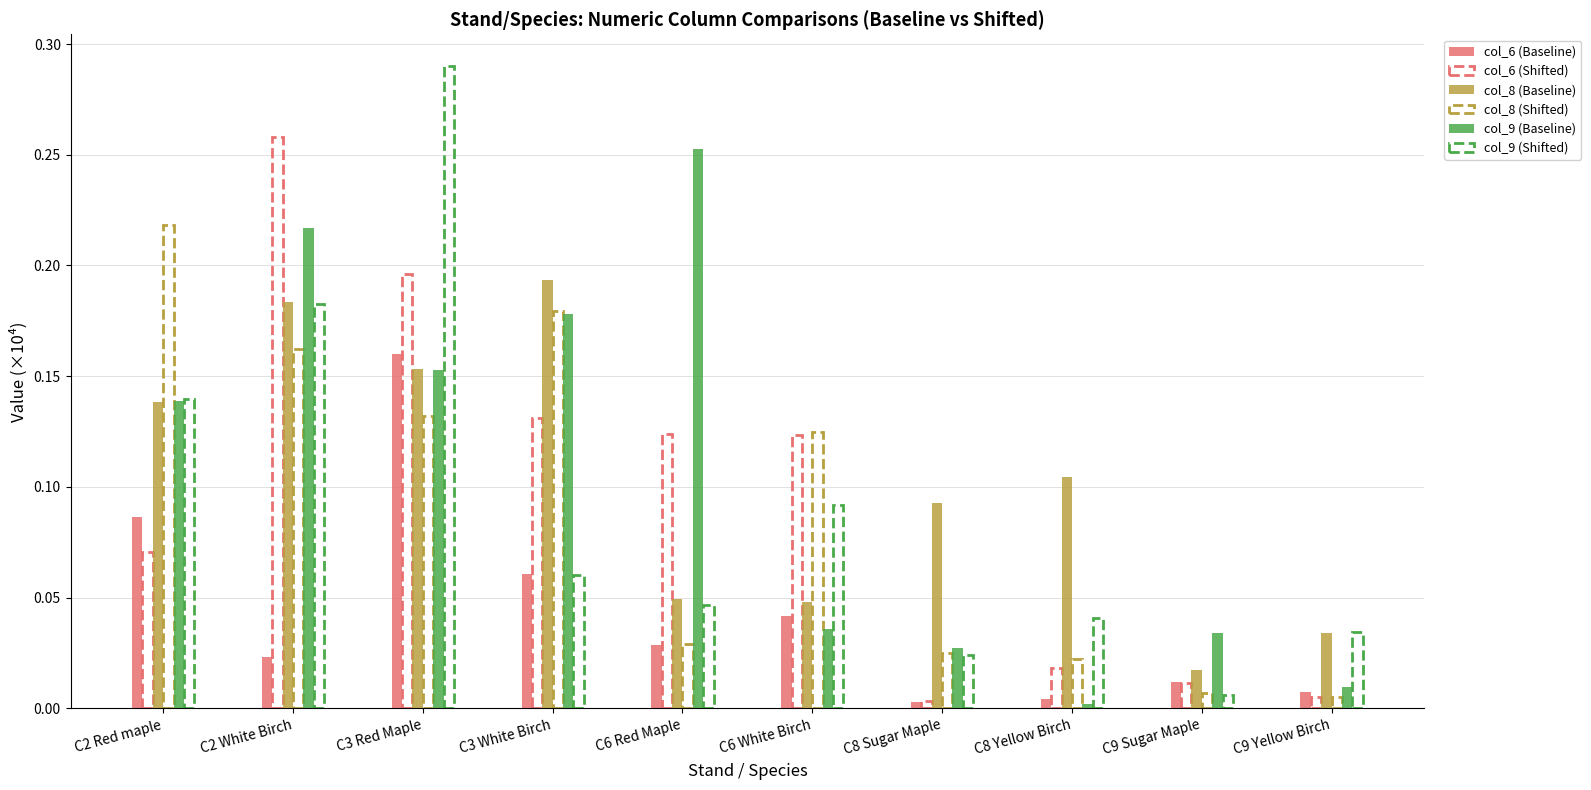

What position from the right is C9 Sugar Maple?

2